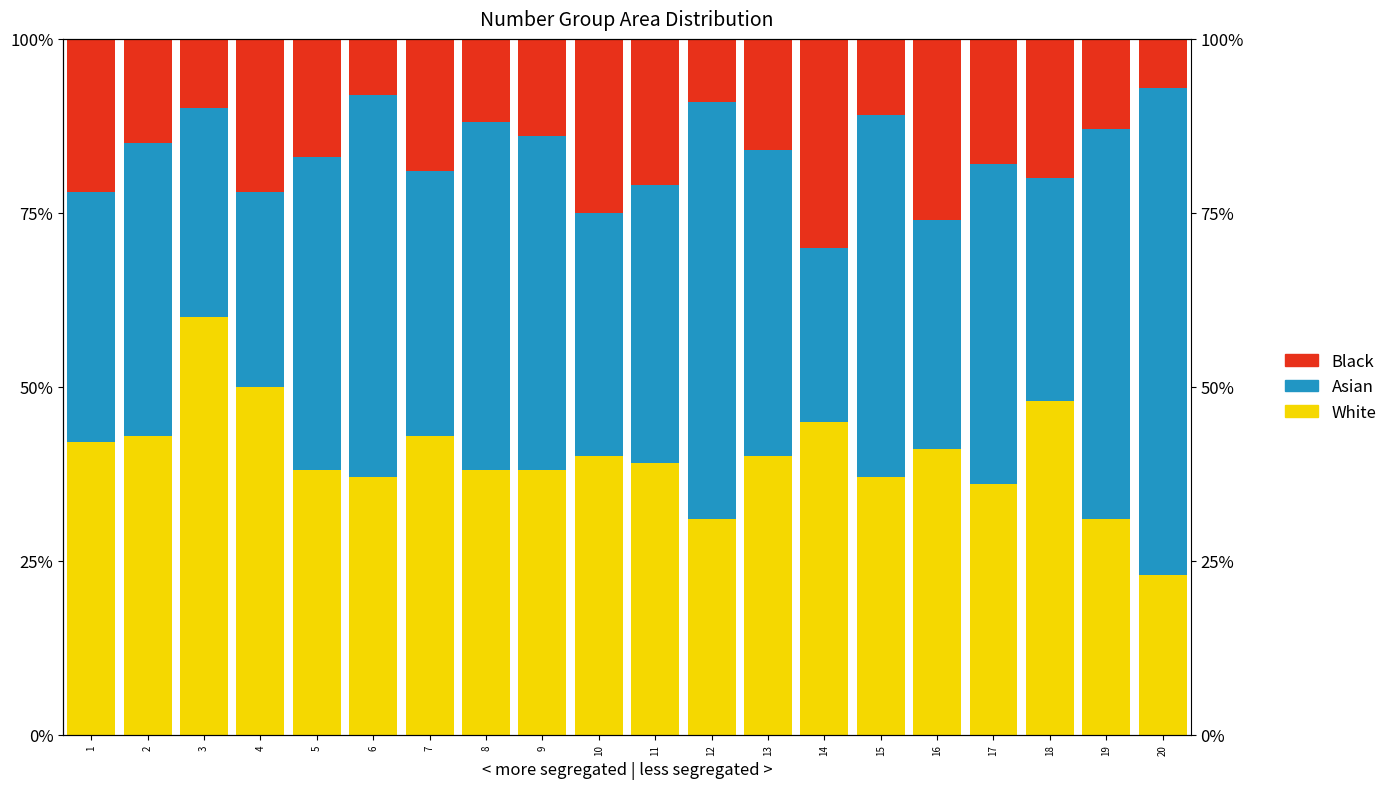

What is the sum of the Black values at 14 and 7?

49